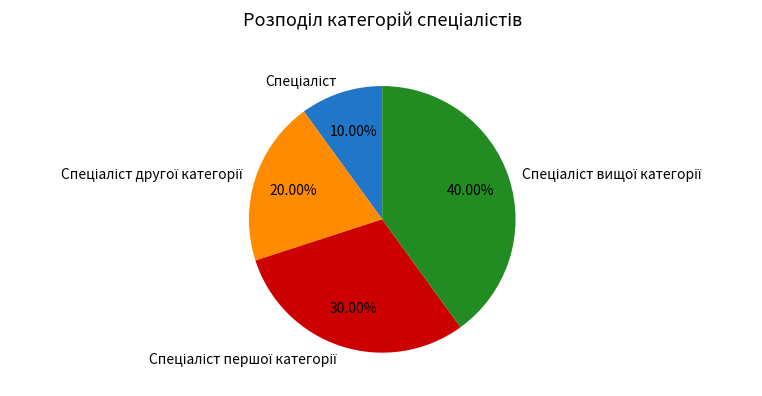

Is there any slice that represents more than half of the pie?

No